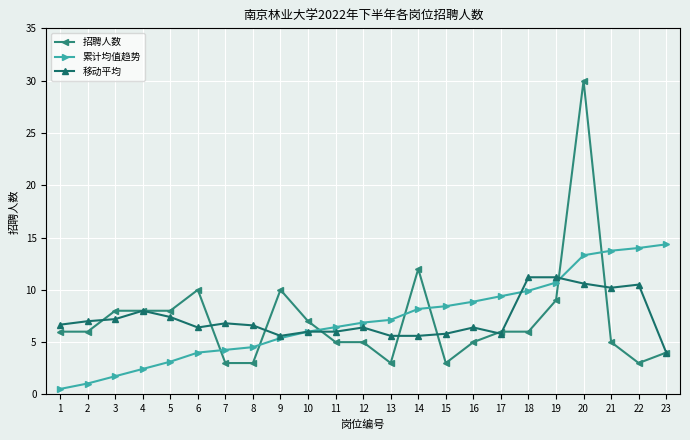

How many lines are shown in the chart?

3